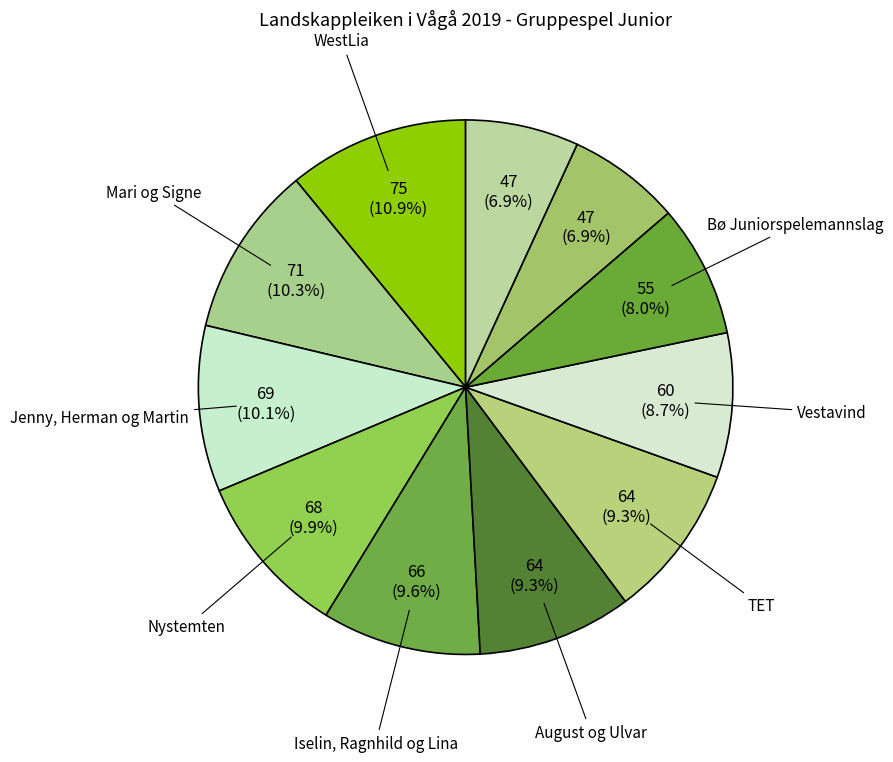

What is the largest slice in the pie chart?

WestLia